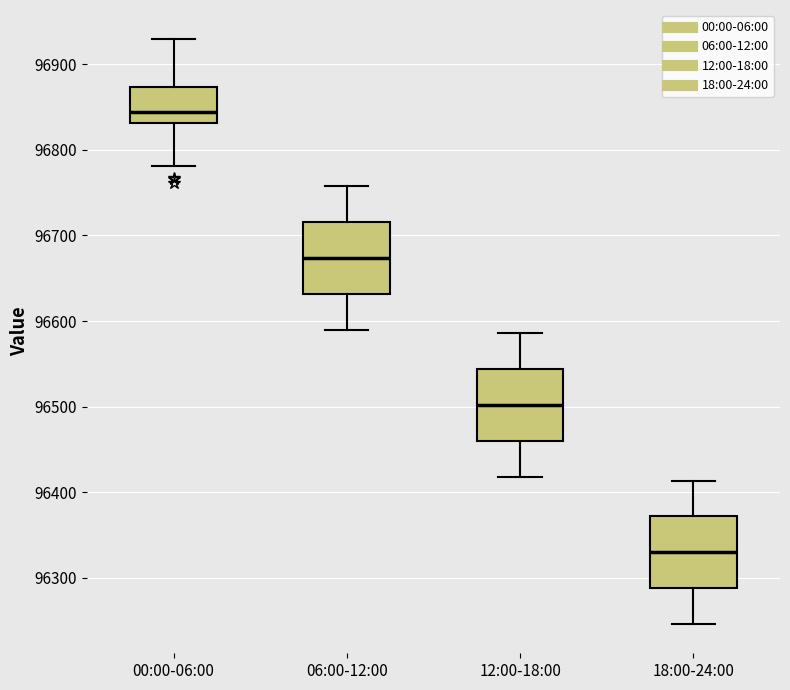

Which box has the lowest median line?

18:00-24:00